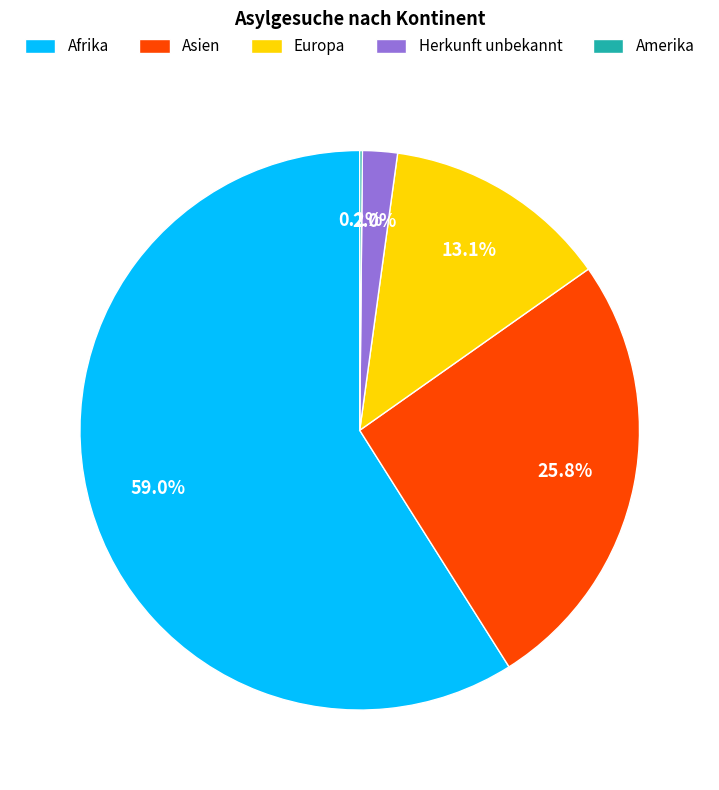

What is the largest slice in the pie chart?

Afrika